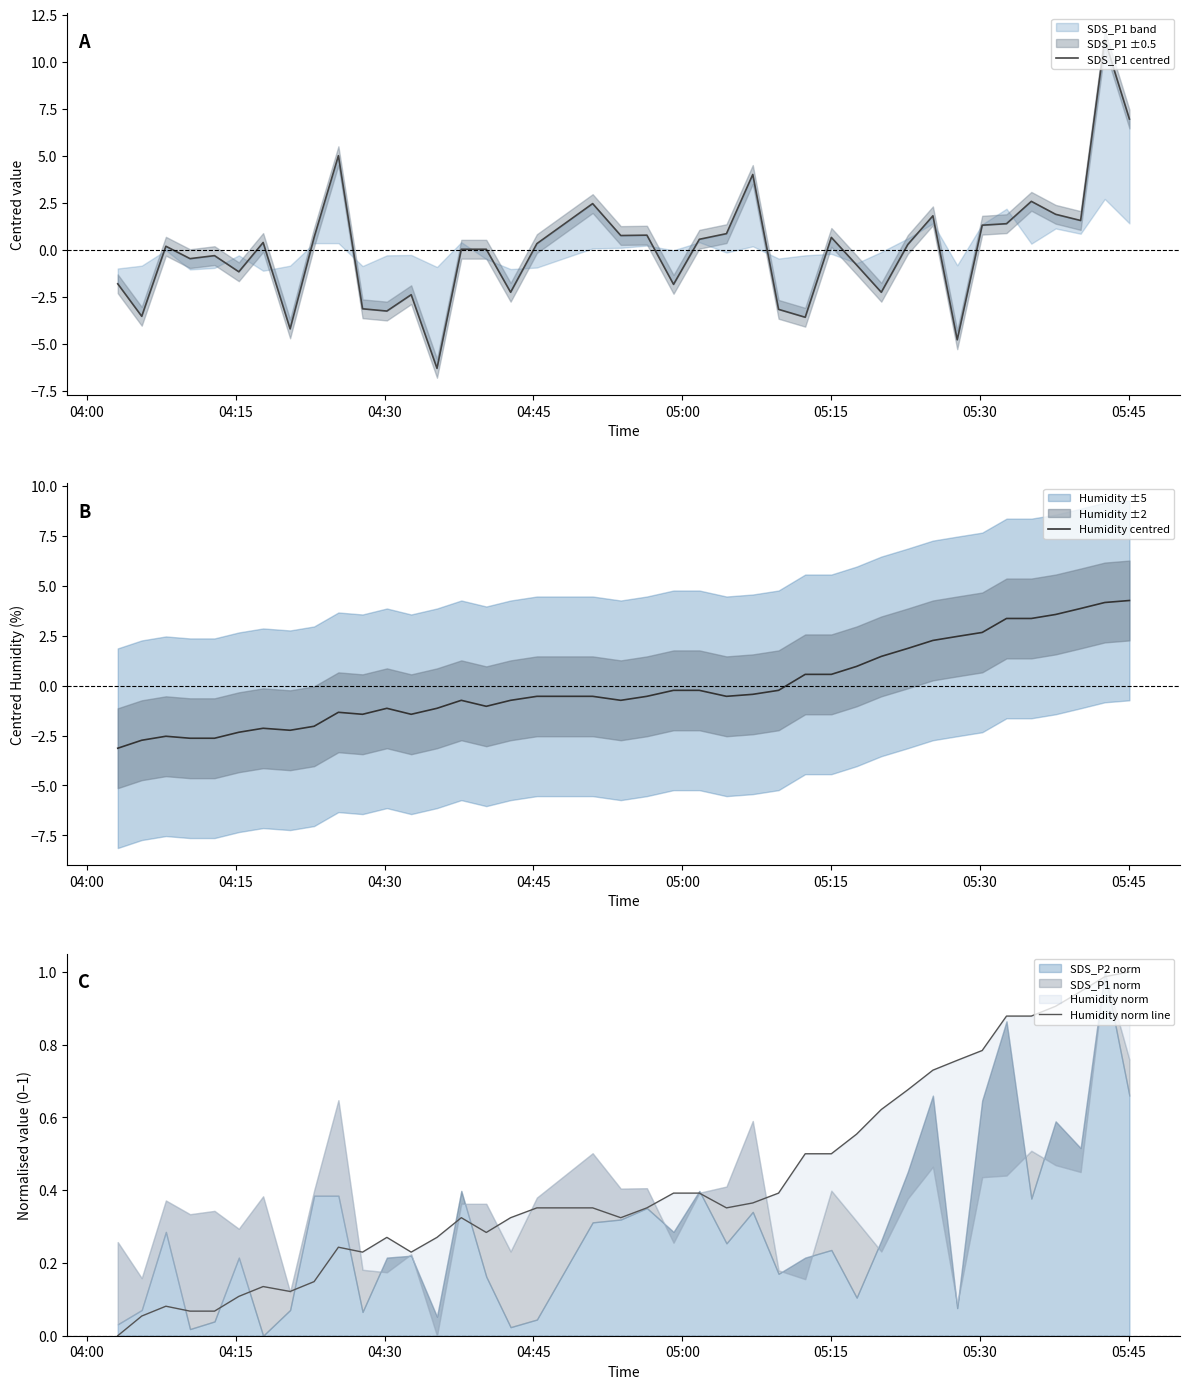

What is the highest value of the Humidity centred series?

4.3